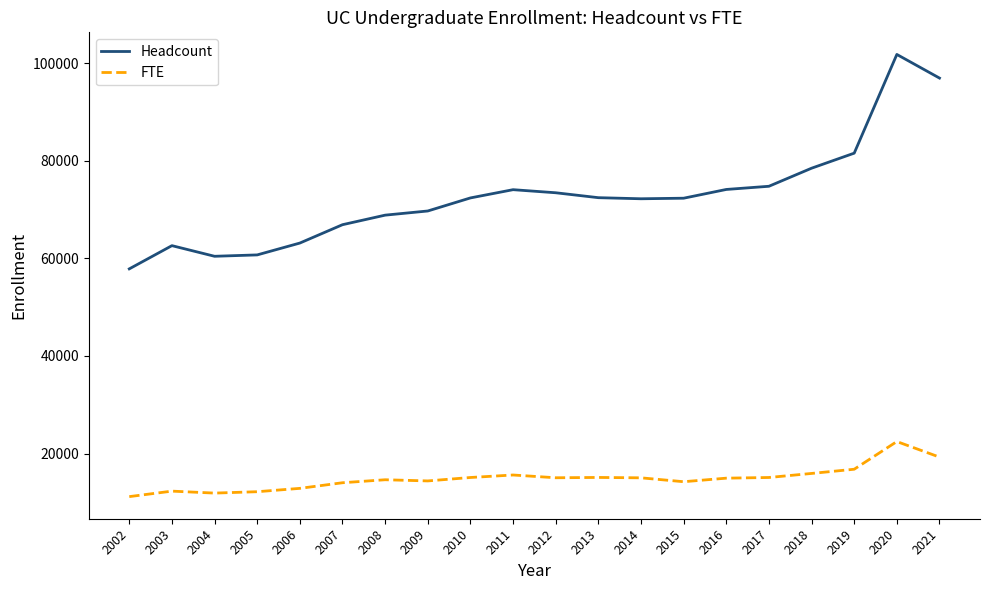

How many lines are shown in the chart?

2